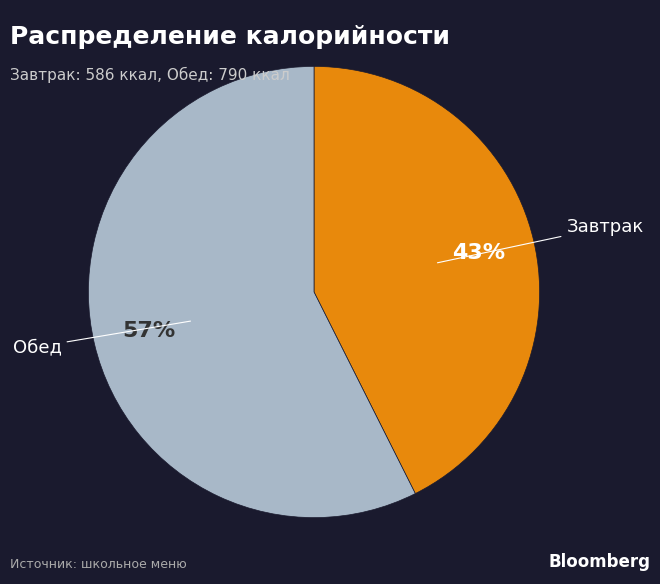

What is the majority slice?

Обед